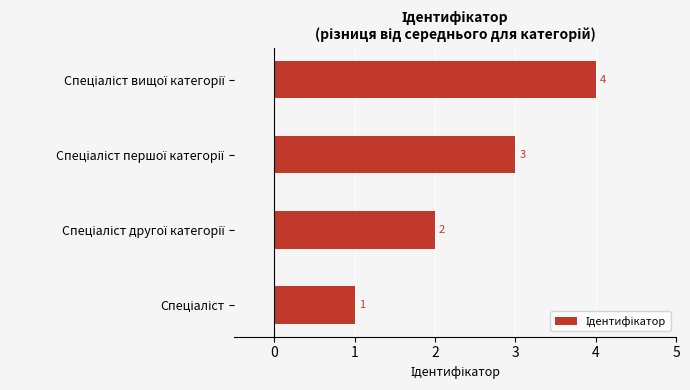

What is the difference between the maximum and minimum values?

3